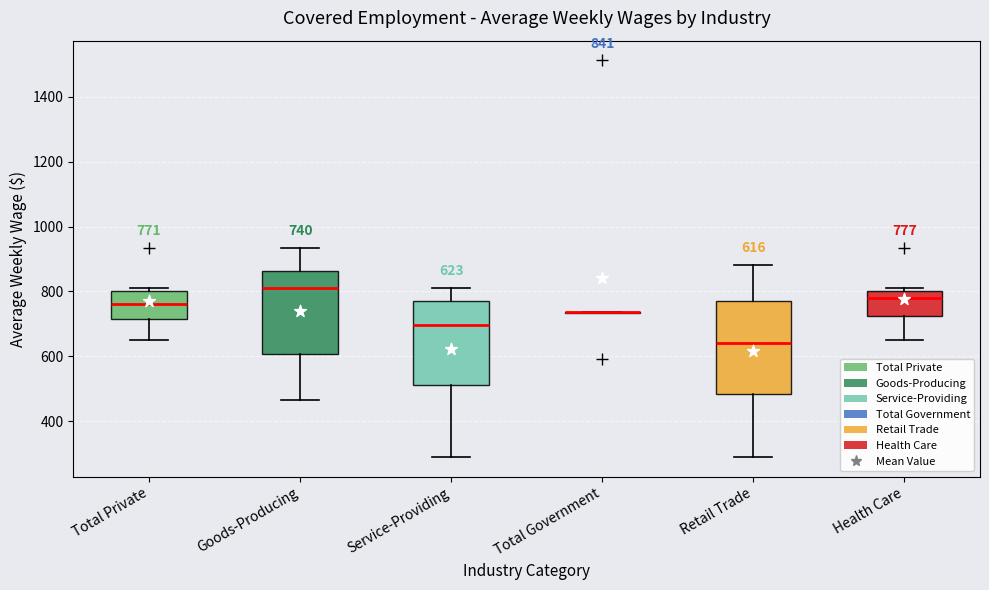

Which box is the tallest, from its lower edge to its upper edge?

Retail Trade